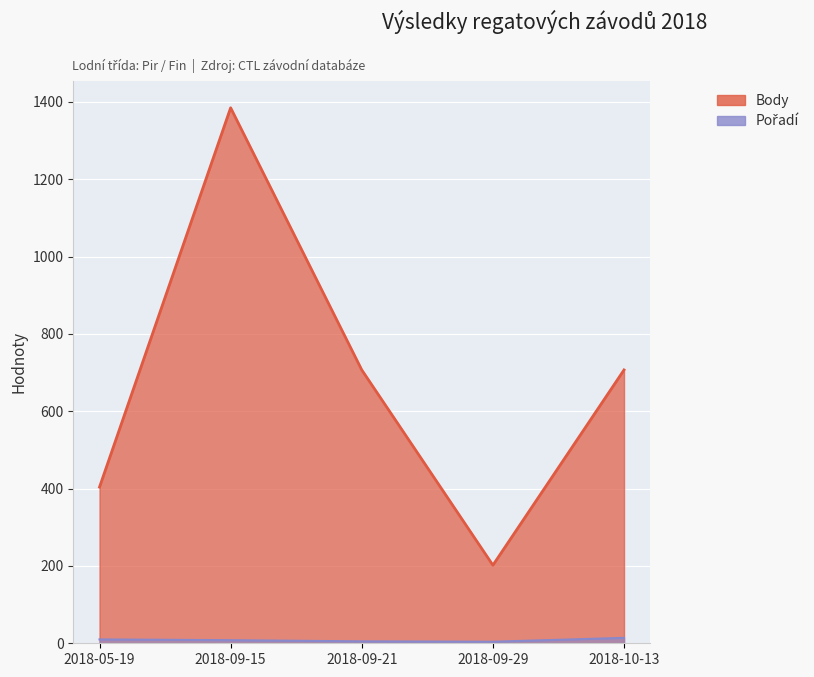

True or false: Body has a value of 707 at 2018-10-13.

True